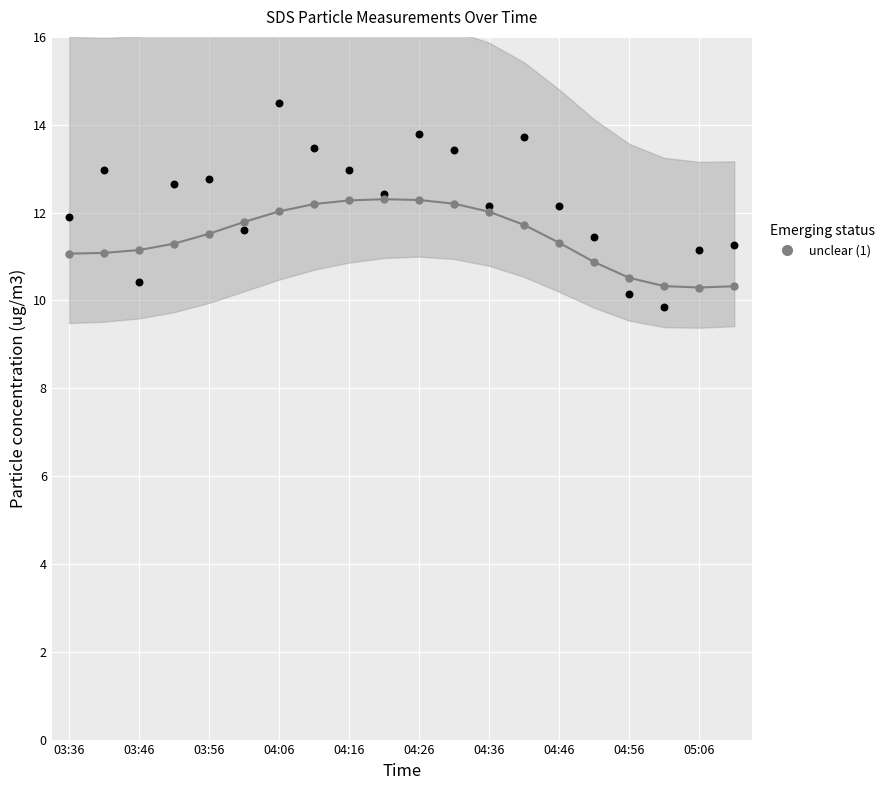

Between 05:06 and 10, which is larger?

05:06